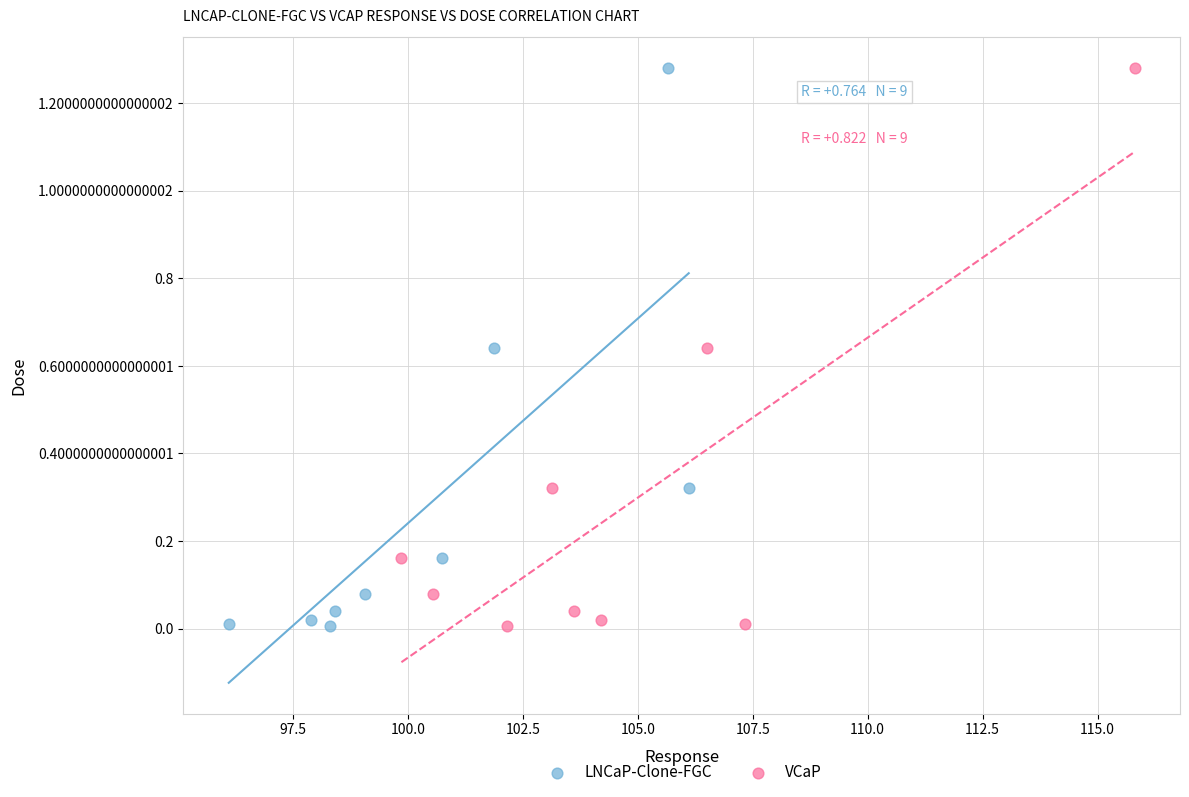

What are all the series names shown in the legend?

LNCaP-Clone-FGC, VCaP